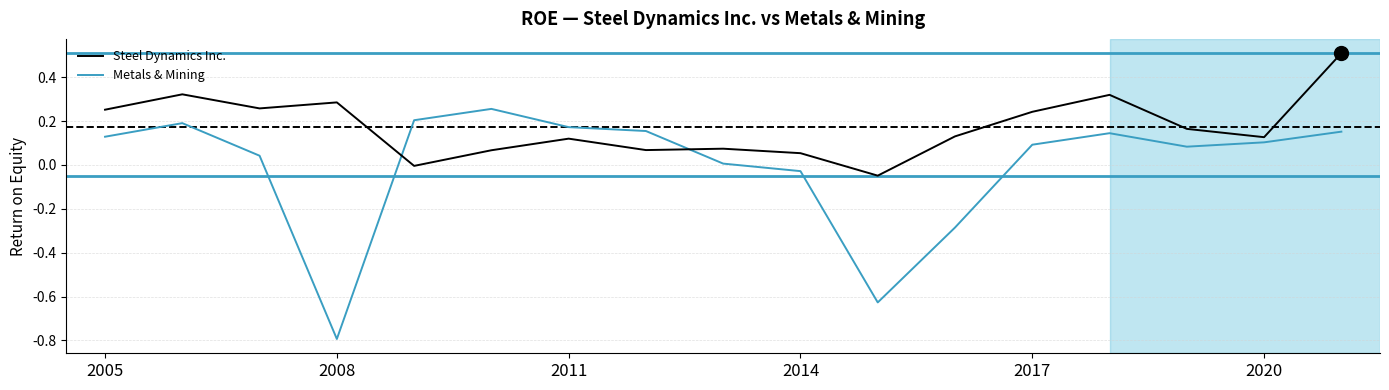

Which series has the widest spread of values?

Metals & Mining